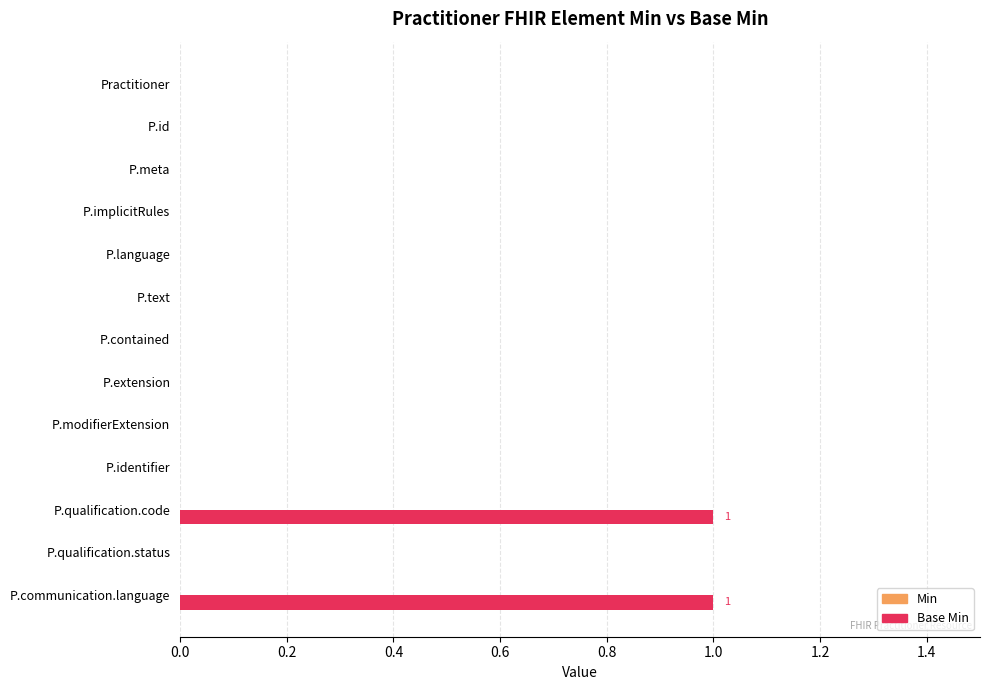

What is the change in value from P.identifier to P.communication.language?

+1